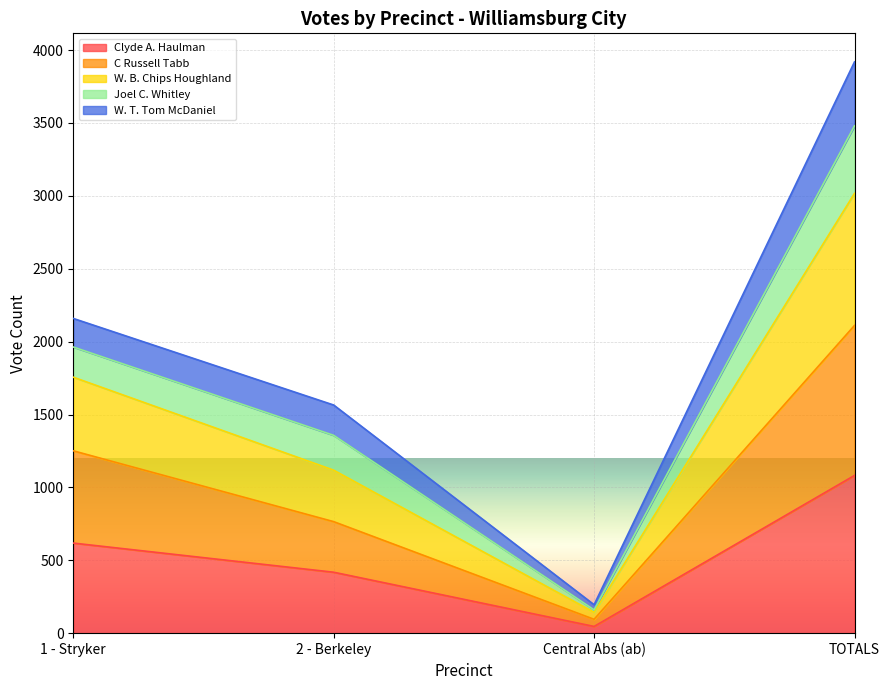

The value of W. T. Tom McDaniel at 1 - Stryker is 1167. True or false?

False